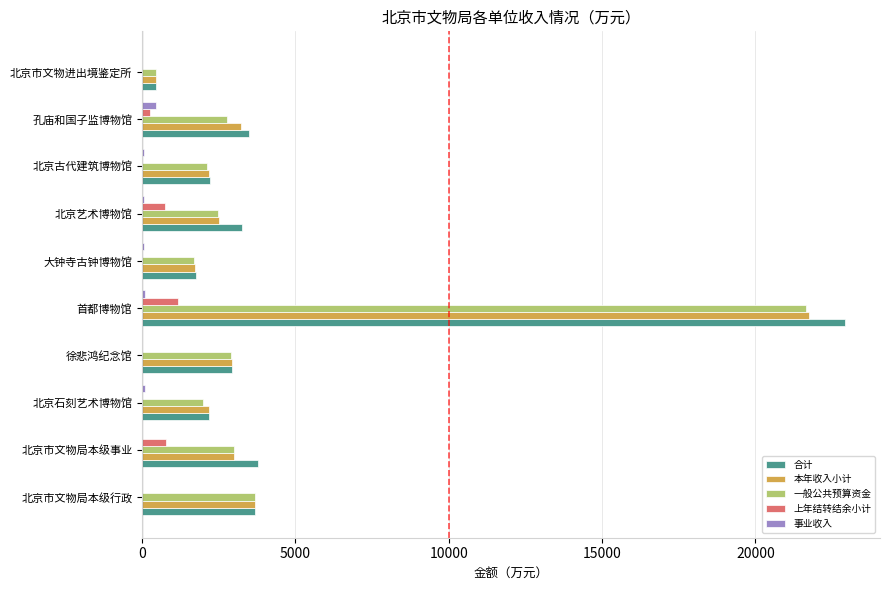

Where is 一般公共预算资金 nearest to the value 11058?

北京市文物局本级行政